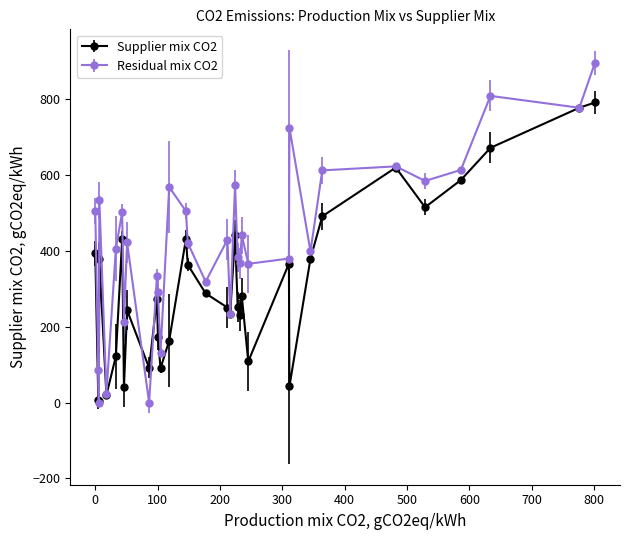

Which series has the largest total across all categories?

Residual mix CO2